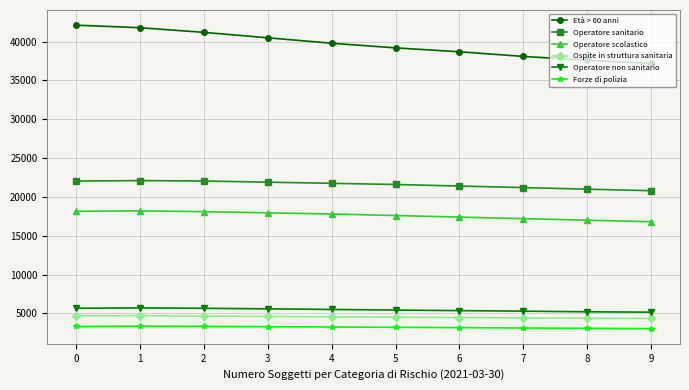

How many data points in Operatore sanitario are less than 21750?

5